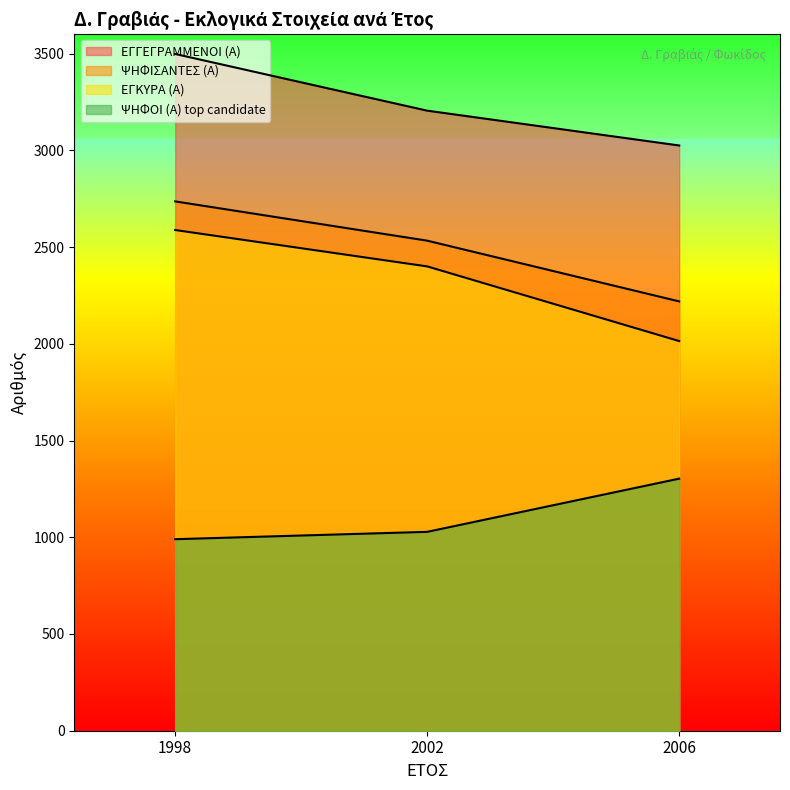

How many values in the ΨΗΦΙΣΑΝΤΕΣ (Α) series are below 2533?

1